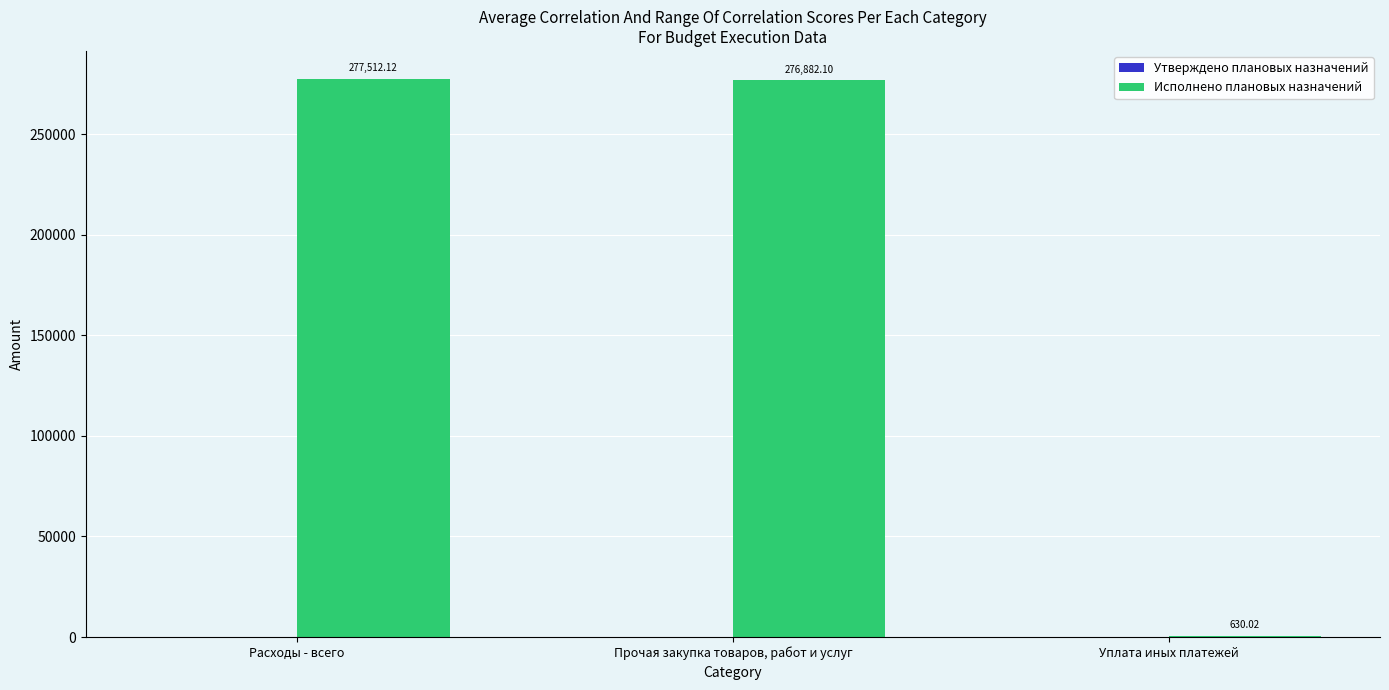

Where does the data first go above 276882?

Расходы - всего